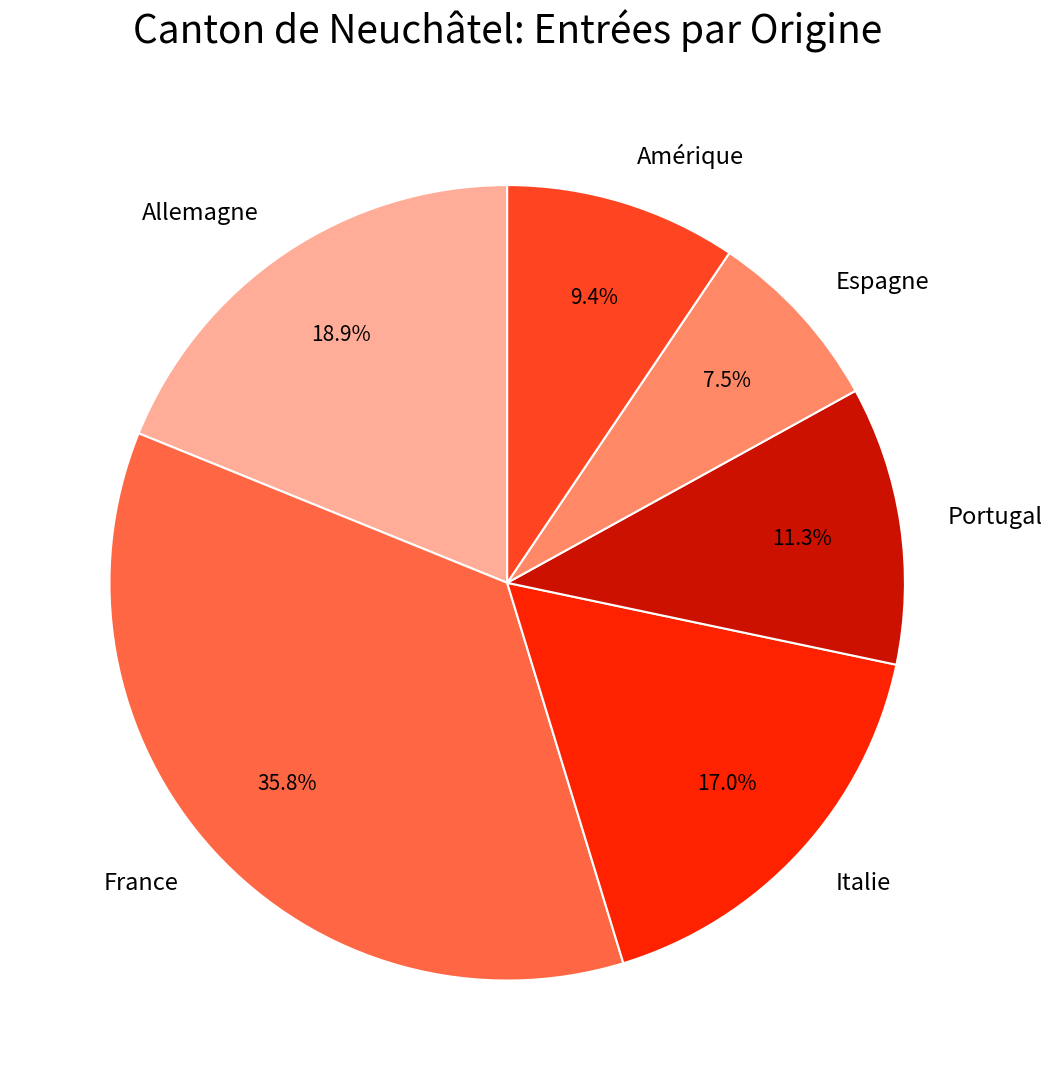

Which category has the biggest portion of the pie?

France